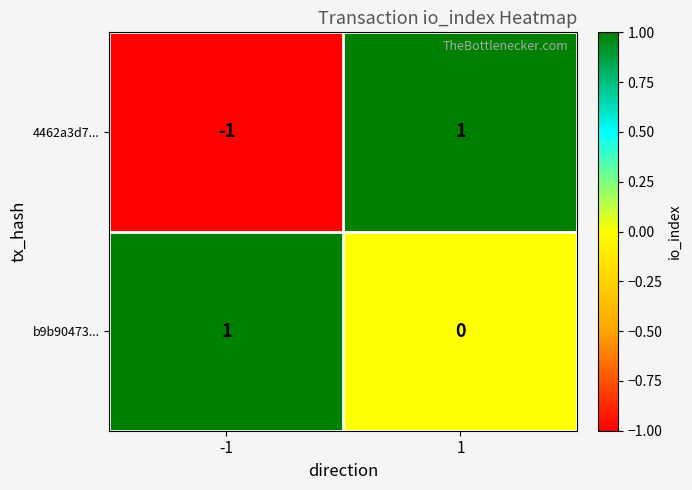

Rank the categories by b9b90473... value from lowest to highest.

1, -1